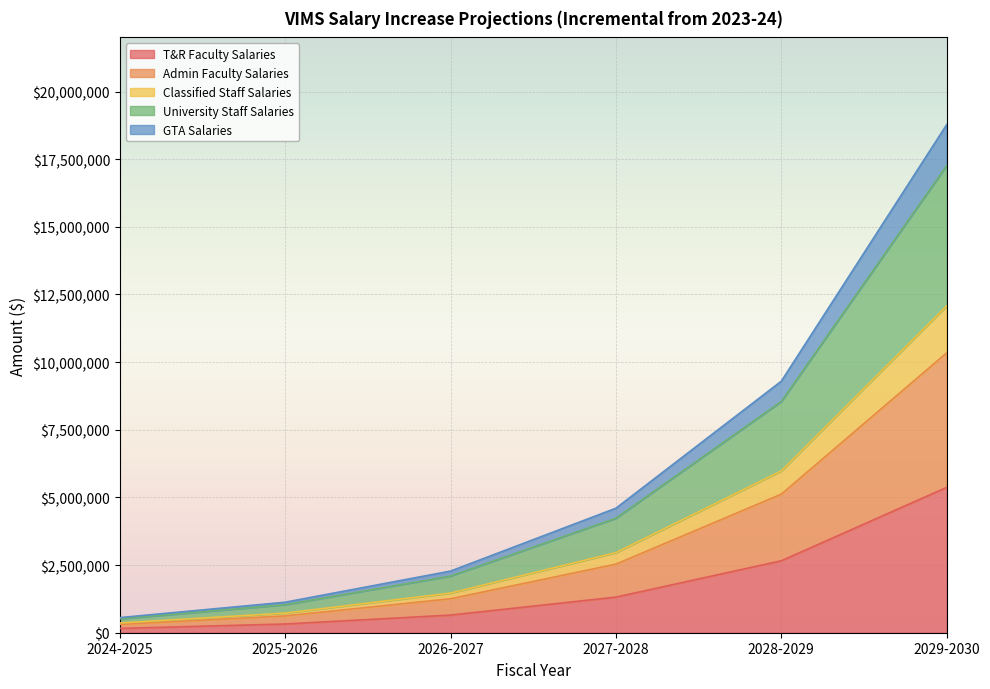

What is the minimum value for T&R Faculty Salaries?

159700.0